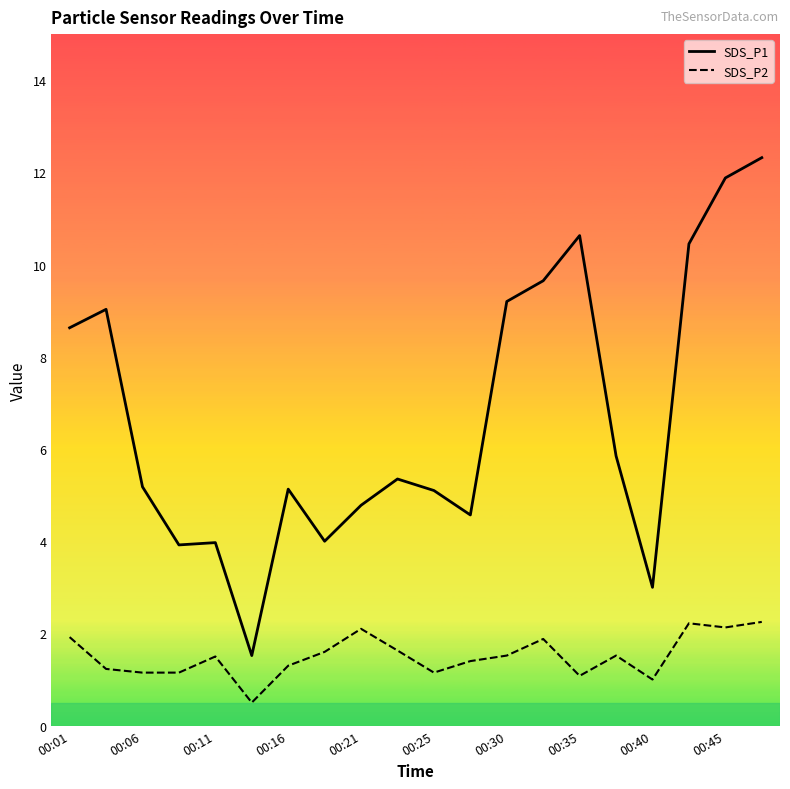

At how many categories does at least one series exceed 0?

20